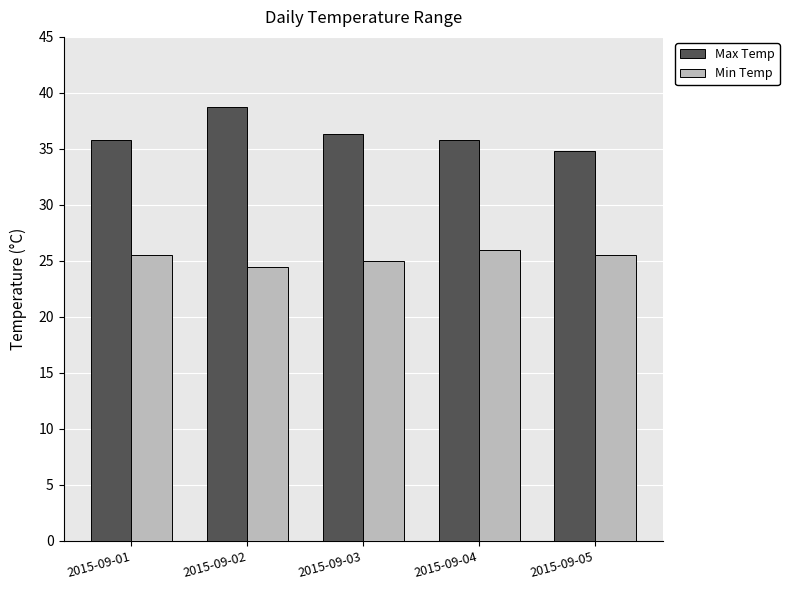

True or false: Max Temp has a value of 35.8 at 2015-09-01.

True